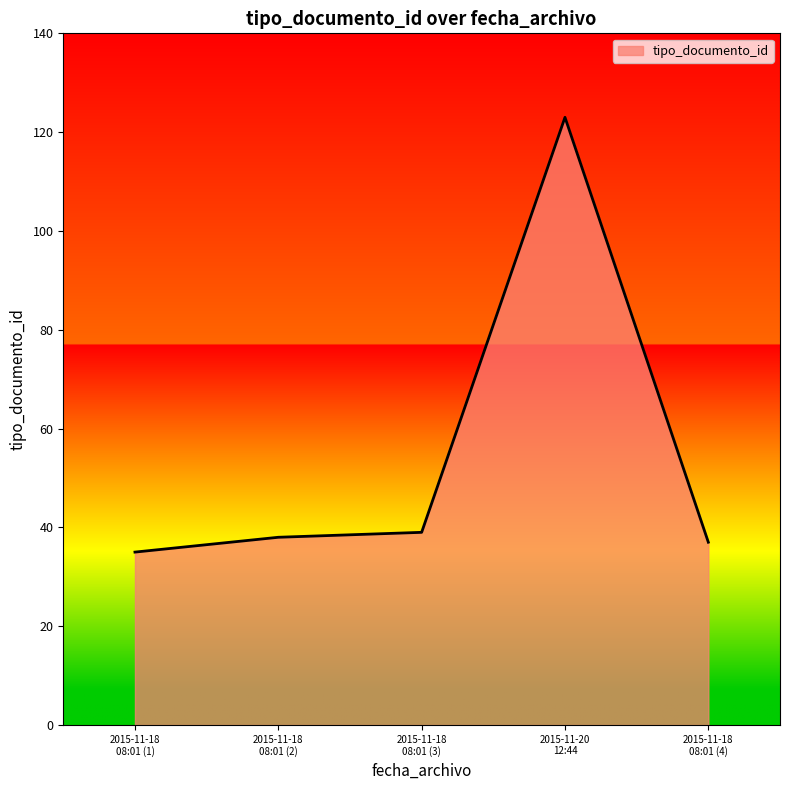

What is the minimum value shown in the chart?

35